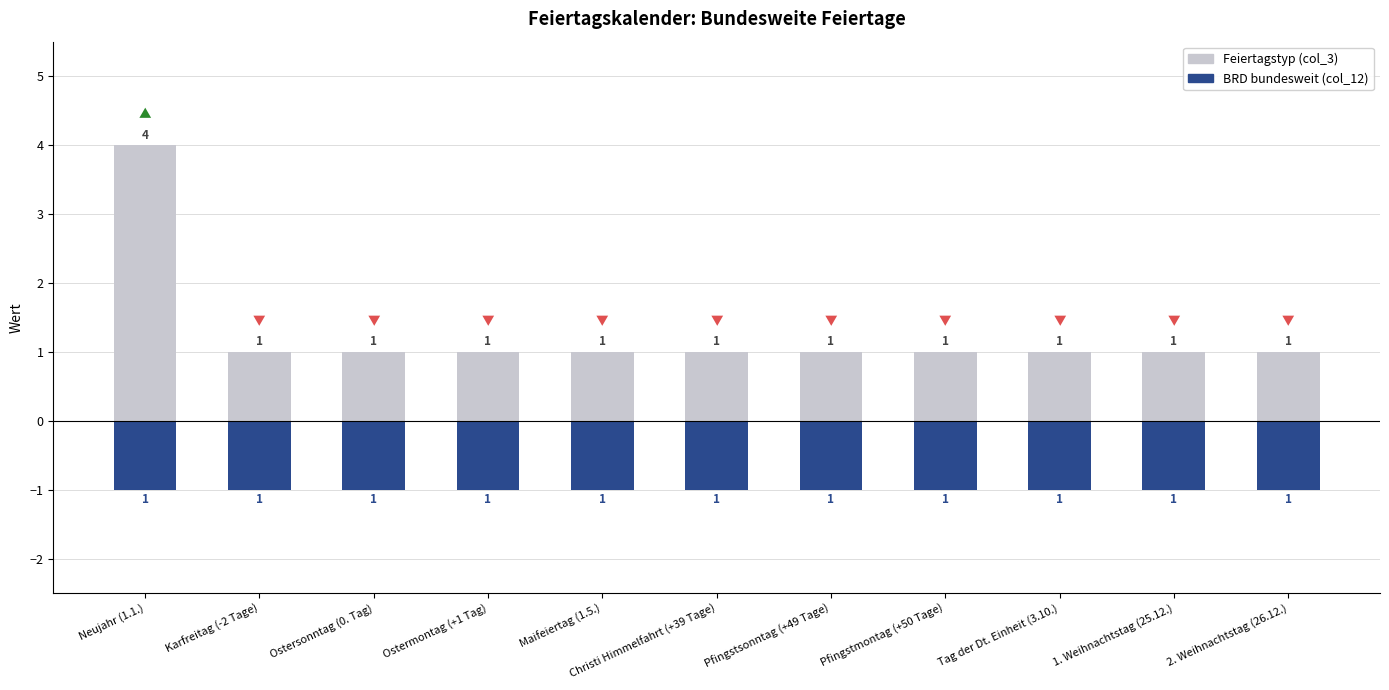

List the labels in order of BRD bundesweit (col_12) value, largest first.

Neujahr (1.1.), Karfreitag (-2 Tage), Ostersonntag (0. Tag), Ostermontag (+1 Tag), Maifeiertag (1.5.), Christi Himmelfahrt (+39 Tage), Pfingstsonntag (+49 Tage), Pfingstmontag (+50 Tage), Tag der Dt. Einheit (3.10.), 1. Weihnachtstag (25.12.), 2. Weihnachtstag (26.12.)